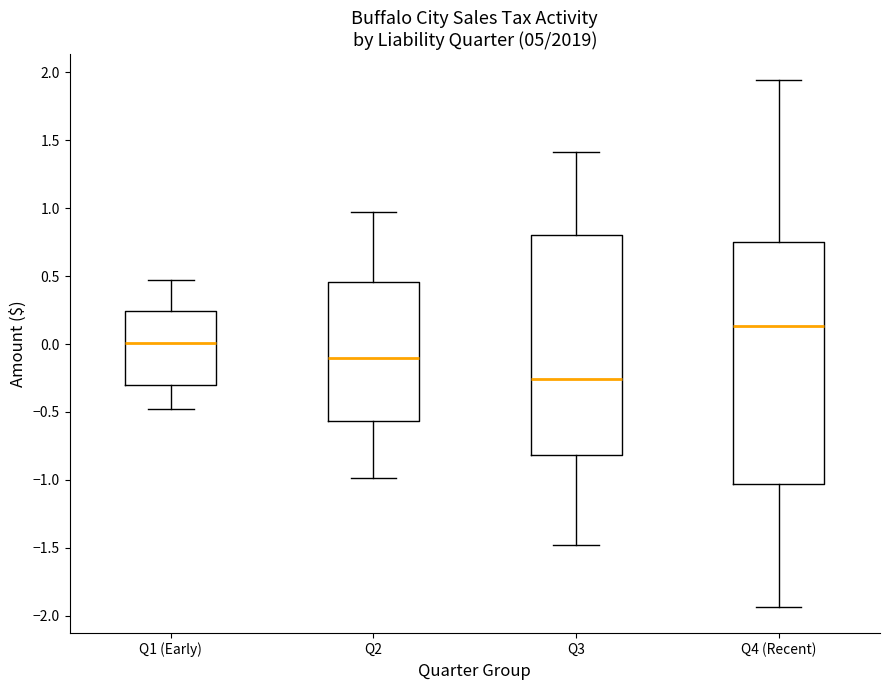

Reading left to right, read every box against the y-axis: the position of its median line, the range the box covers, and the ends of its whiskers. The values are not printed on the chart, so give them approximately, as read against the axis.

Q1 (Early): median 0.00, box -0.30 to 0.25, whiskers -0.50 to 0.45
Q2: median -0.10, box -0.55 to 0.45, whiskers -1.00 to 0.95
Q3: median -0.25, box -0.80 to 0.80, whiskers -1.50 to 1.40
Q4 (Recent): median 0.15, box -1.05 to 0.75, whiskers -1.95 to 1.95